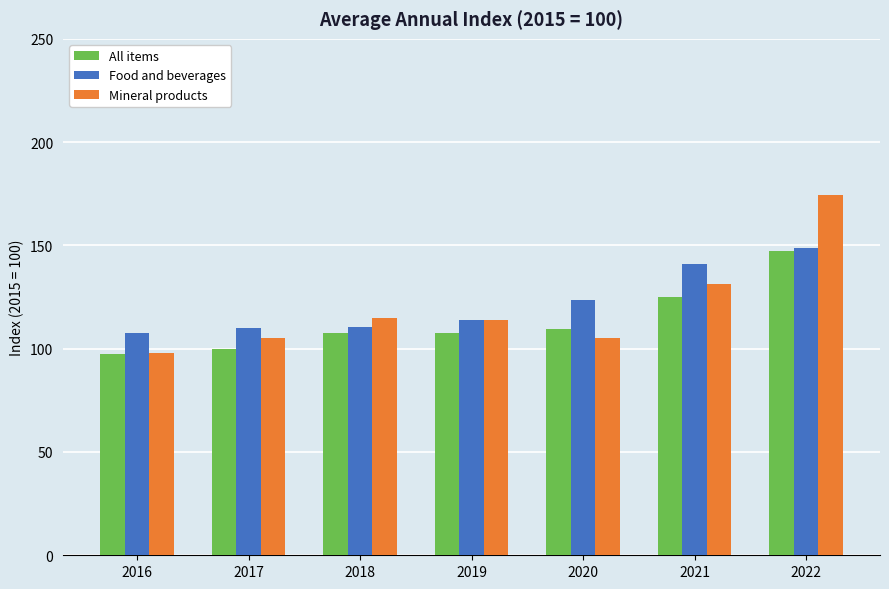

True or false: All items has a value of 76.8 at 2021.

False